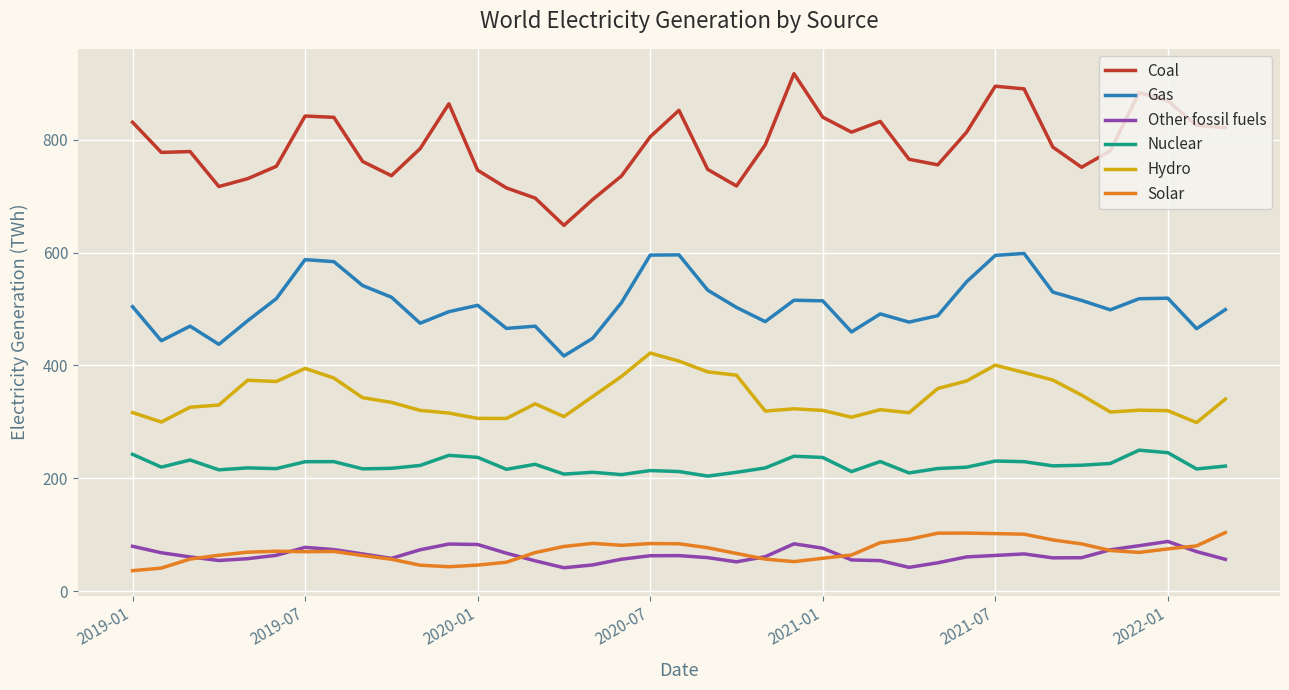

What is the smallest value displayed?

36.1